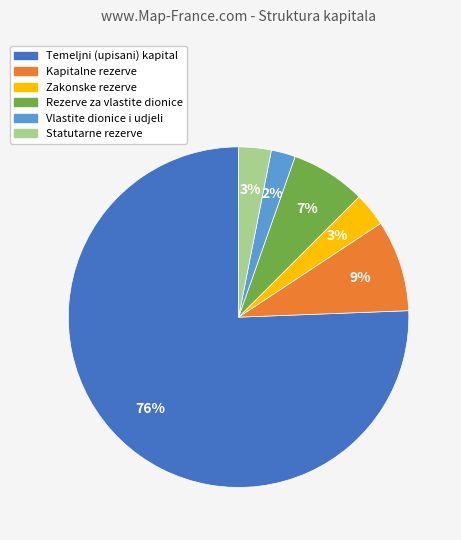

The Rezerve za vlastite dionice slice represents 17% of the pie. True or false?

False